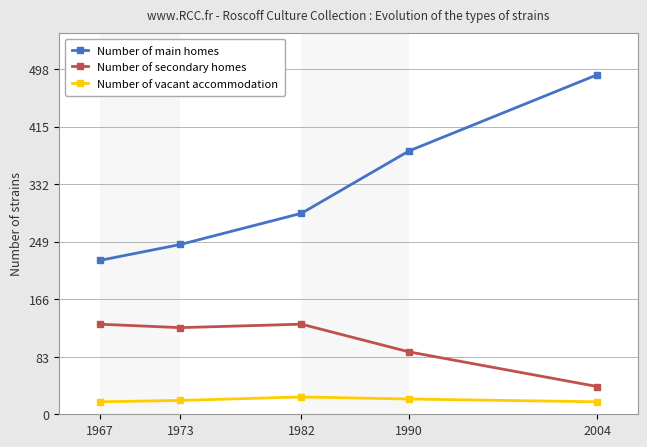

True or false: Number of main homes and Number of vacant accommodation intersect in this chart.

False